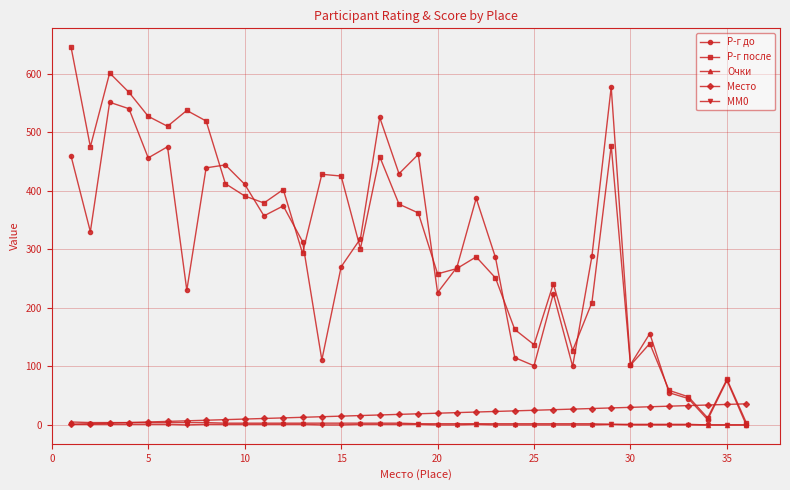

True or false: MM0 has more than 0 interior local peaks.

True